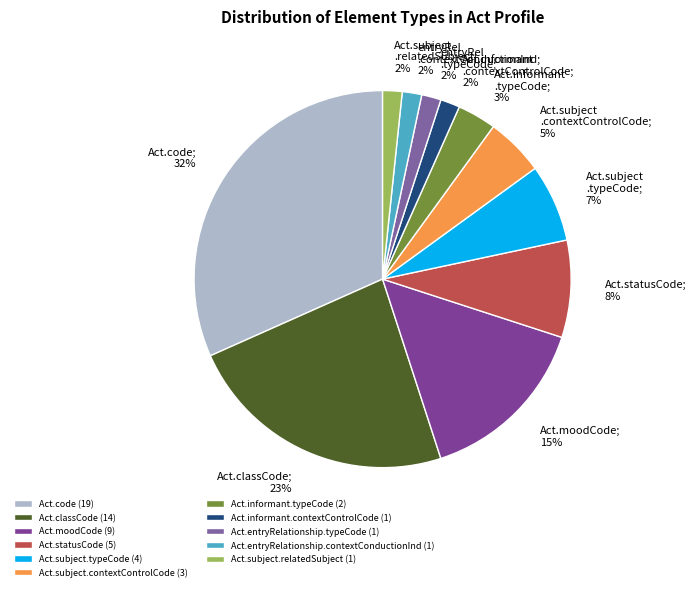

Between Act.moodCode and Act.subject.contextControlCode, which is larger?

Act.moodCode